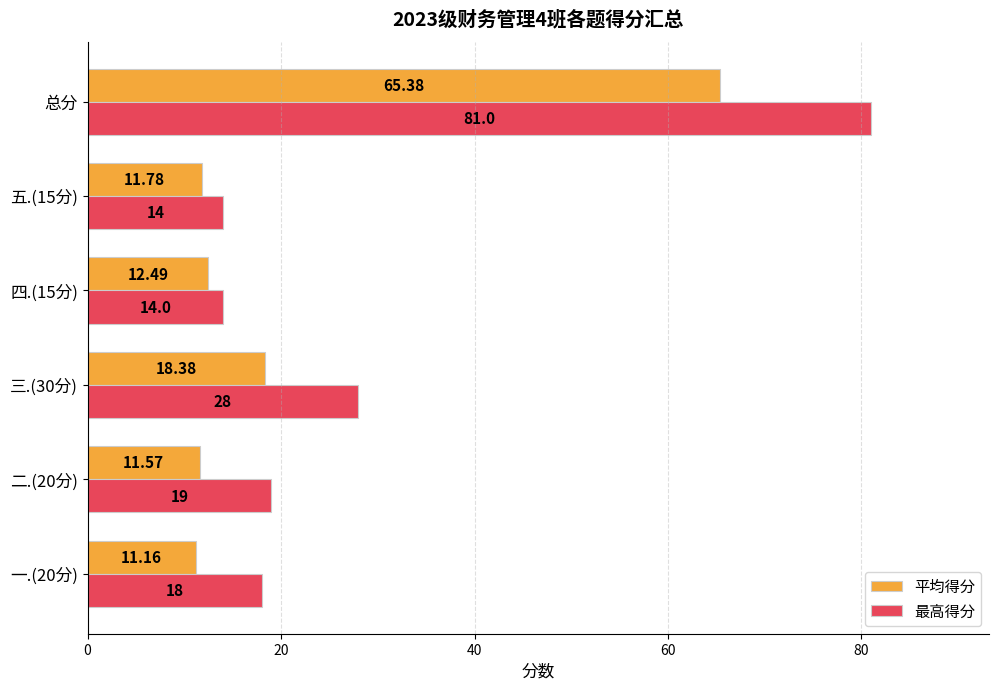

What is the difference between the maximum and second lowest values in the 最高得分 series?

67.0